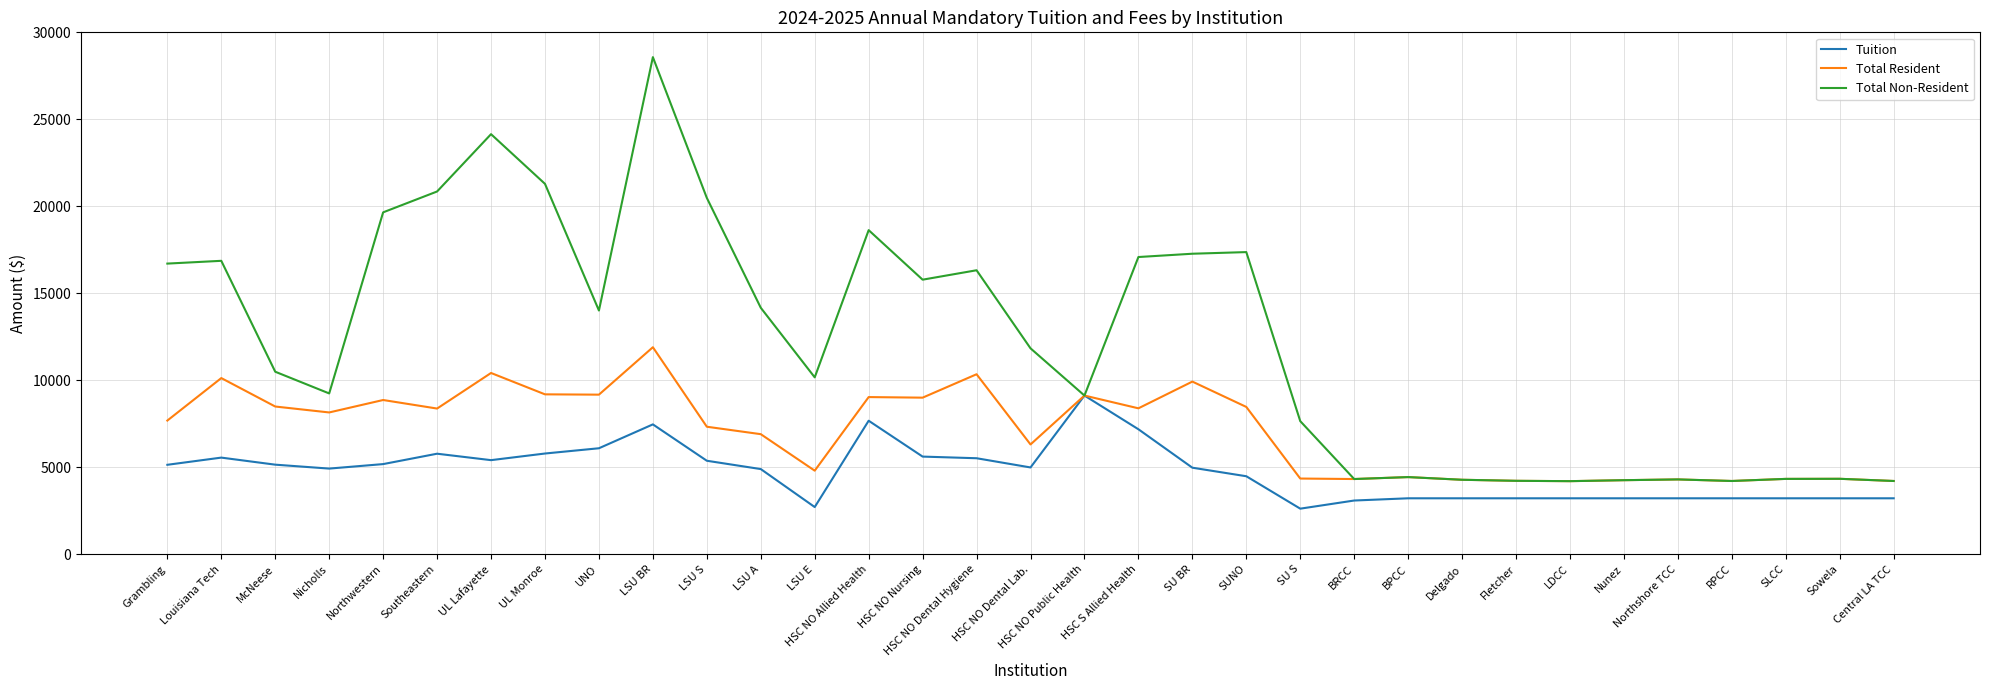

What is the greatest value displayed?

28574.0